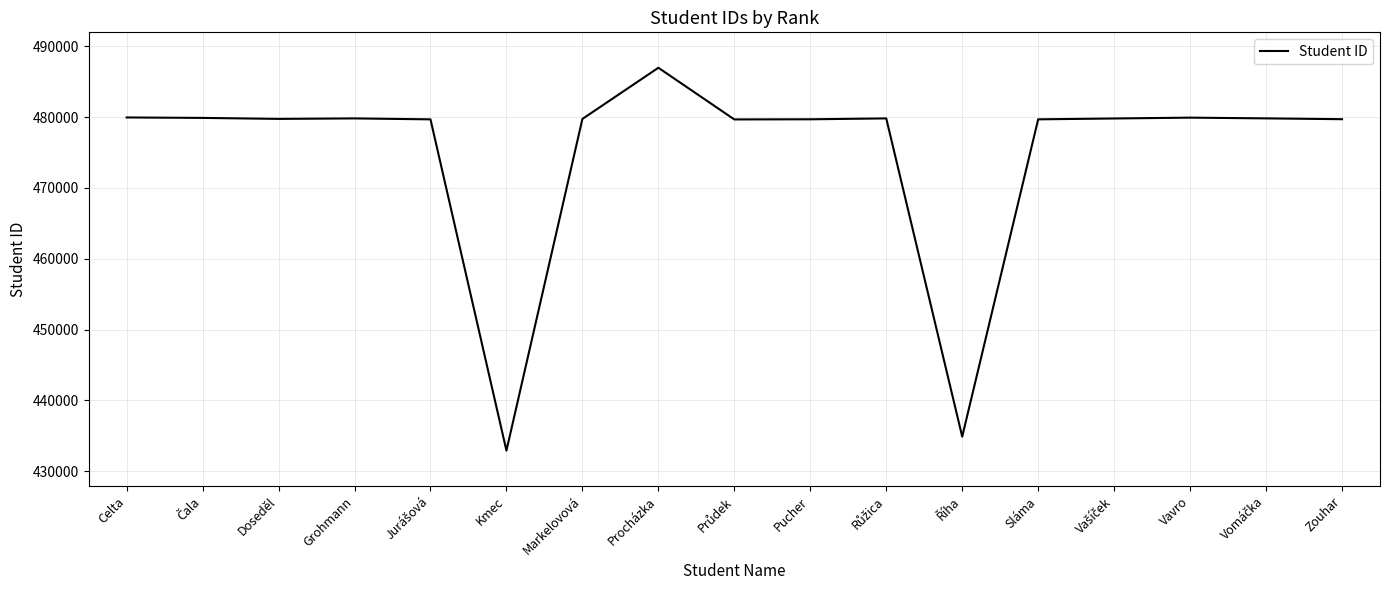

Is it true that the value at Markelovová is 161575?

False